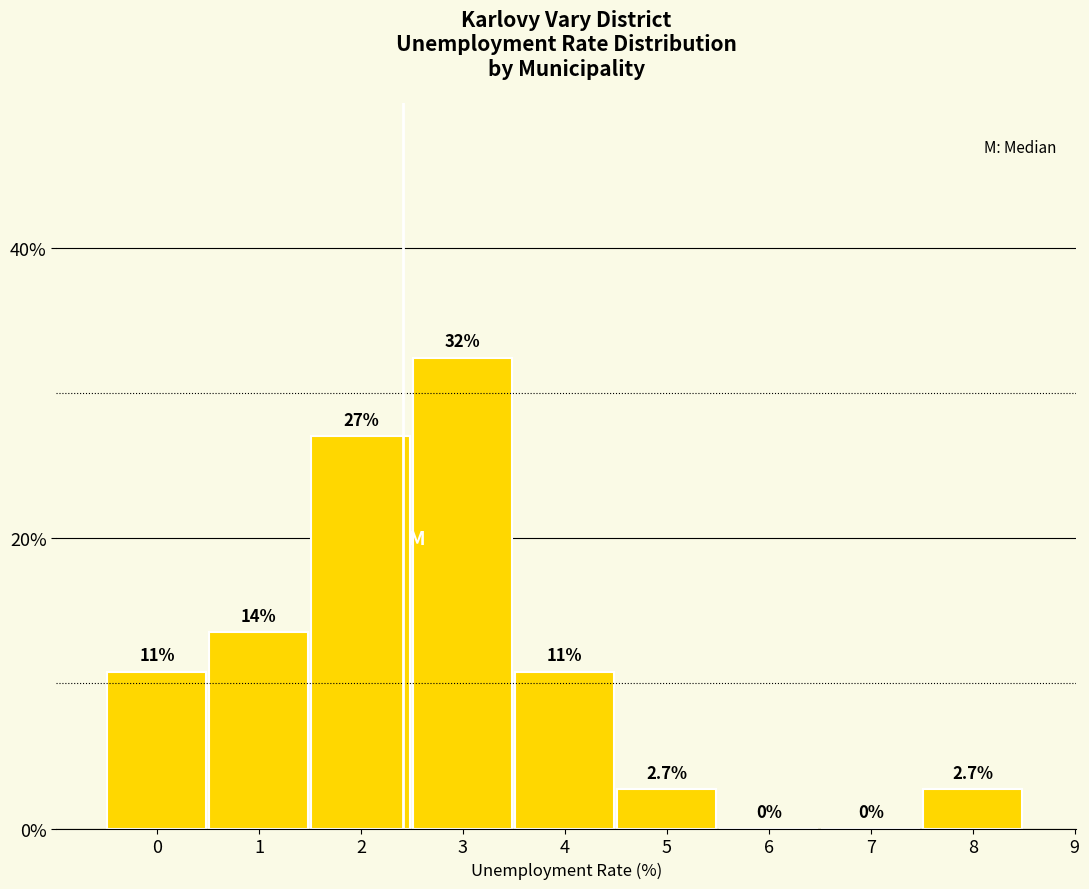

Reading left to right, what are all the values shown in this chart?

0=10.8	1=13.5	2=27.0	3=32.4	4=10.8	5=2.7	6=0.0	7=0.0	8=2.7